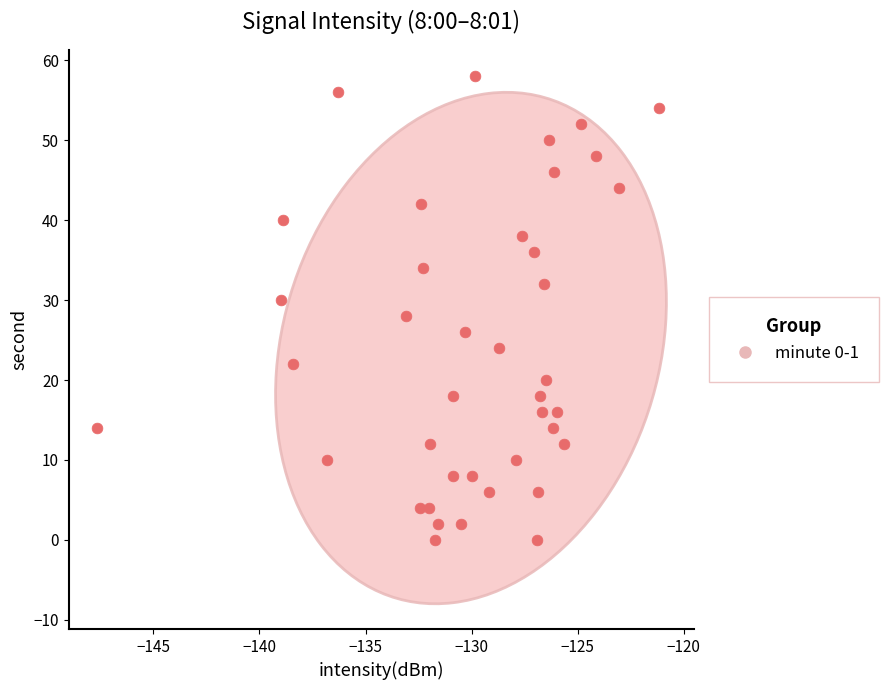

What is the range of Y values (max minus min)?

58